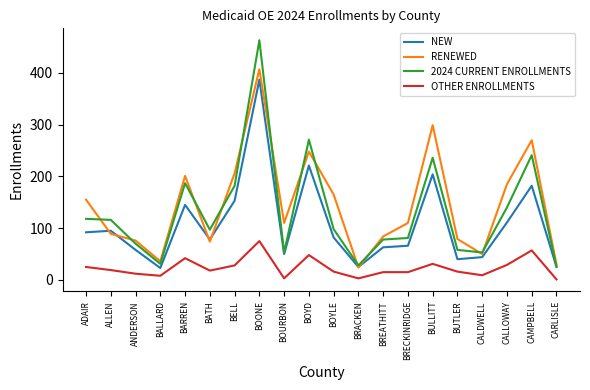

The OTHER ENROLLMENTS series shows 9 at ADAIR. True or false?

False